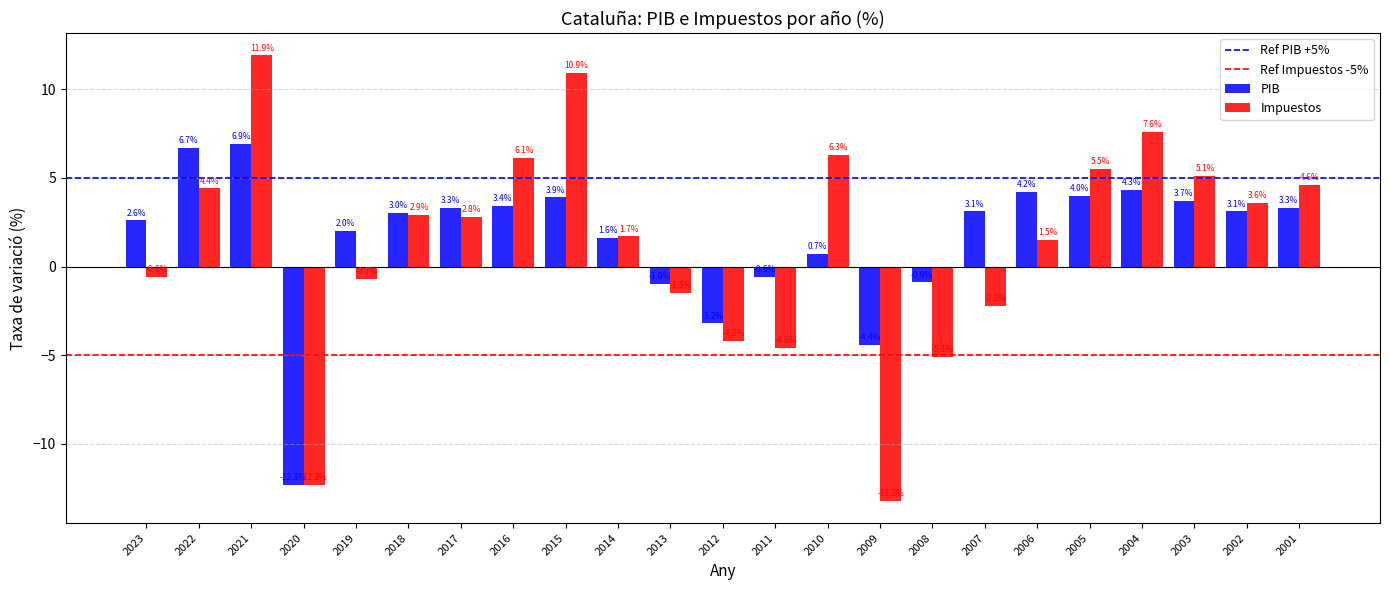

What is the difference between the highest and lowest values at 2016?

2.7